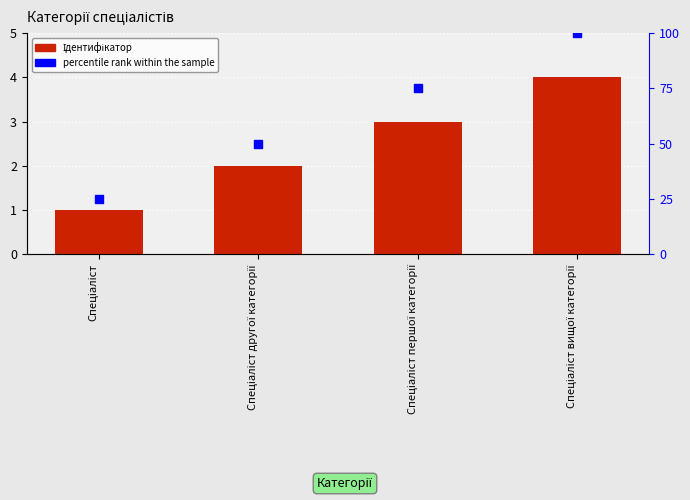

At how many categories does at least one series exceed 52?

2